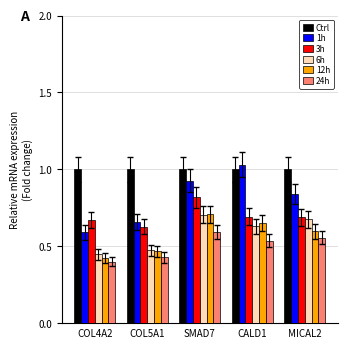

What is the difference between the maximum and minimum values in the 24h series?

0.2